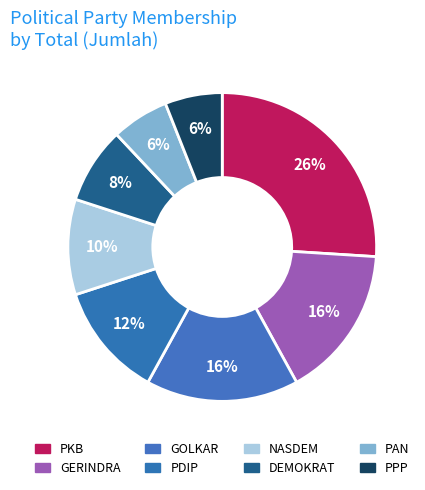

True or false: PDIP accounts for 21% of the total.

False